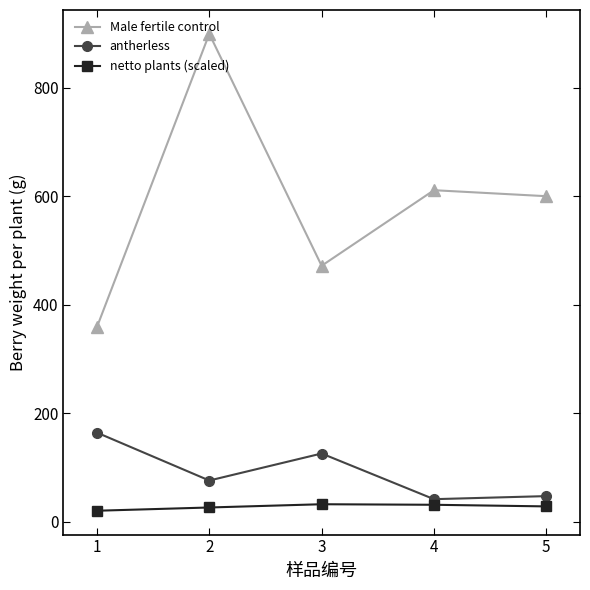

True or false: Male fertile control and antherless intersect in this chart.

False